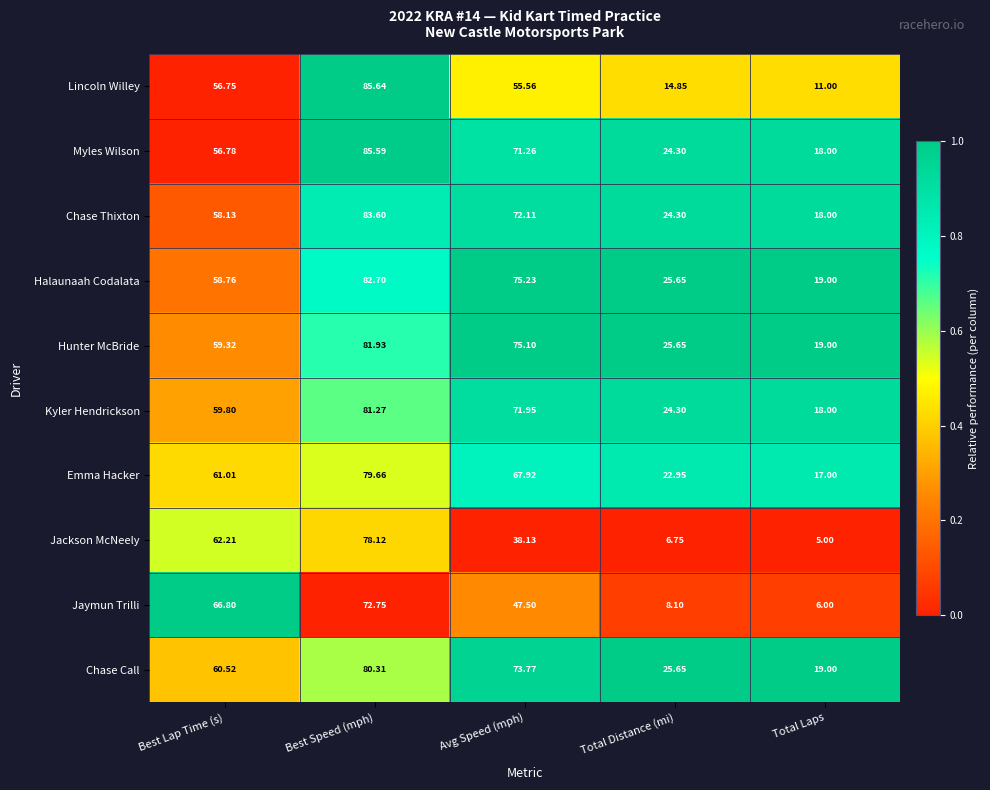

Where is Myles Wilson nearest to the value 51?

Best Lap Time (s)